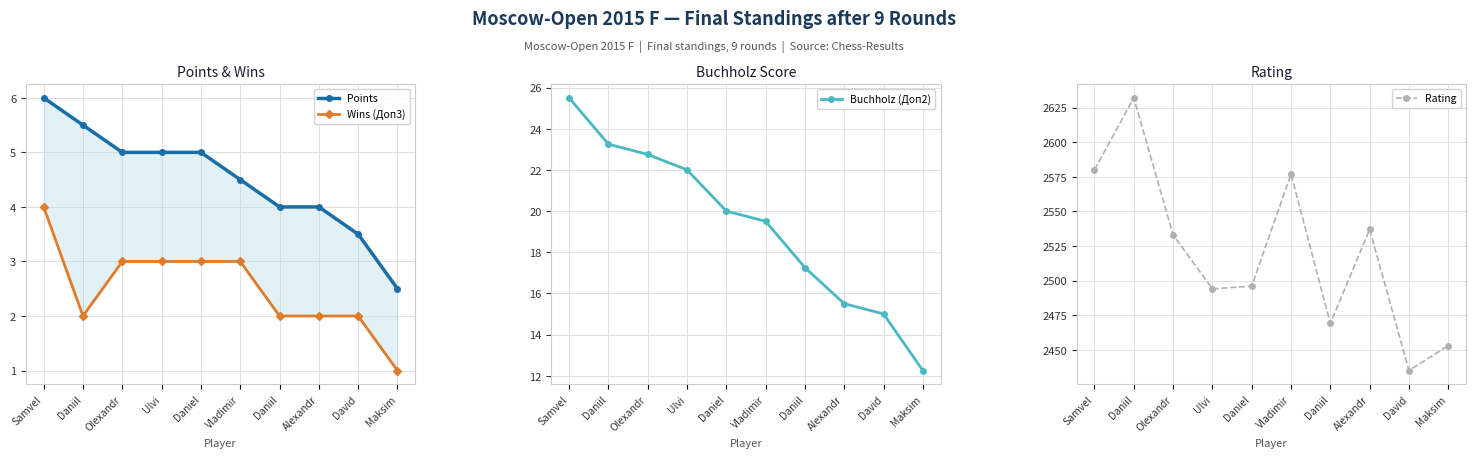

Does the chart display data point markers on the line(s)?

Yes